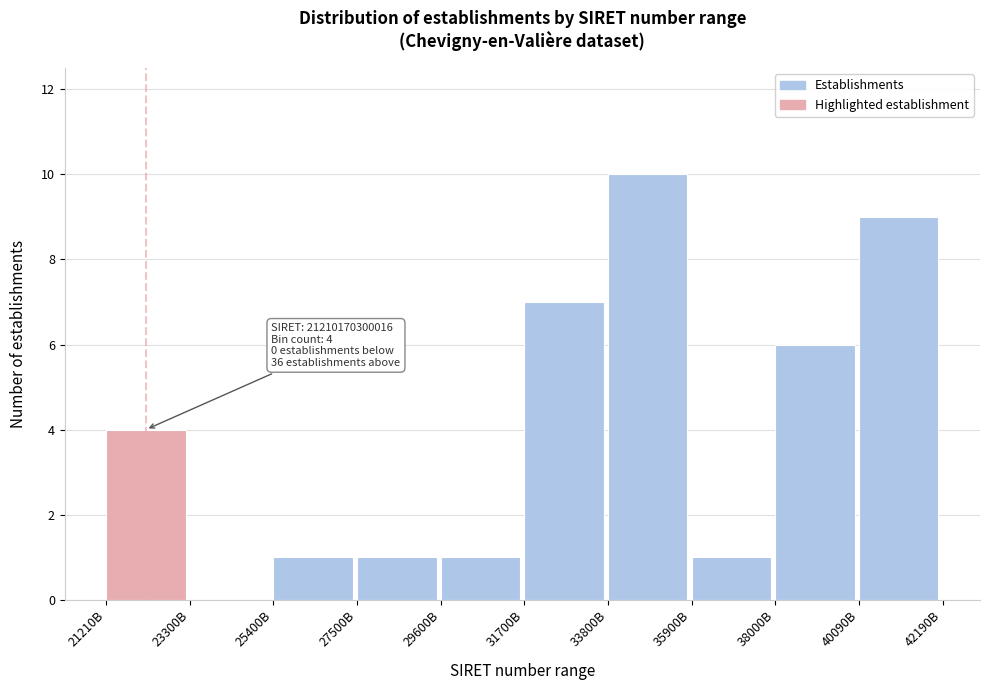

Reading right to left, list all the values displayed in this chart.

40090B=9	38000B=6	35900B=1	33800B=10	31700B=7	29600B=1	27500B=1	25400B=1	23300B=0	21210B=4